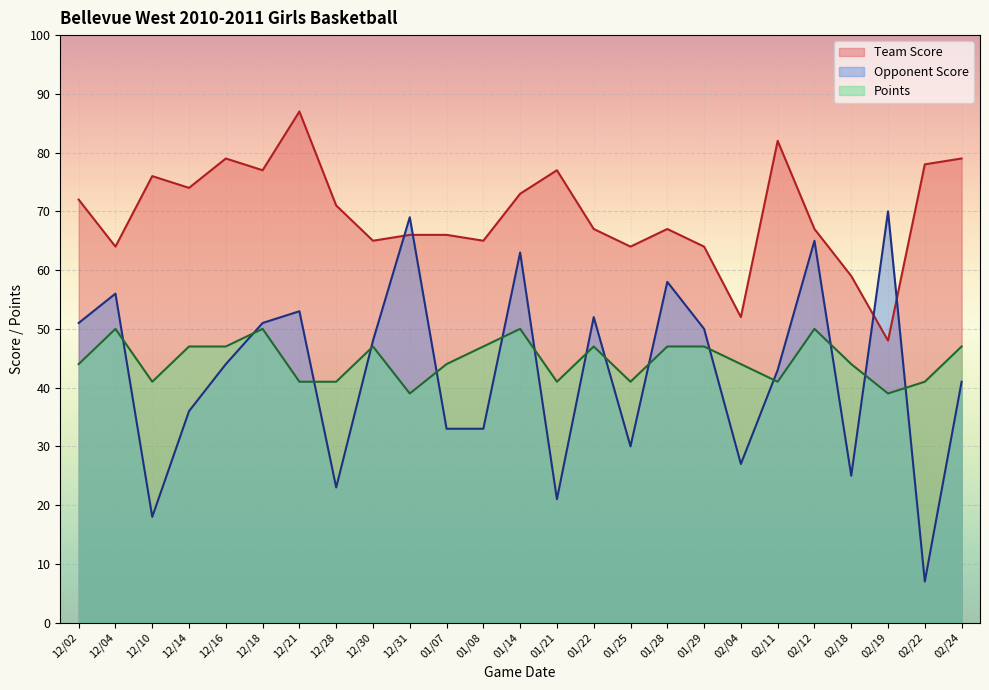

What are all the series names shown in the legend?

Team Score, Opponent Score, Points